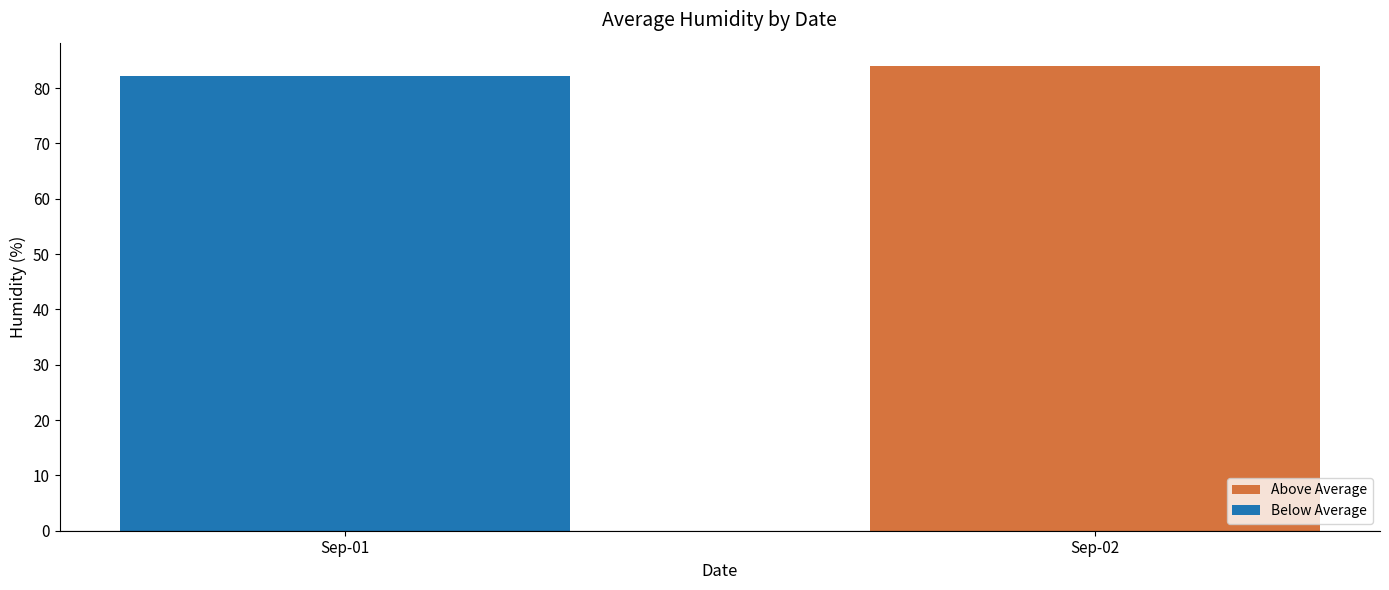

How many data points are less than 84?

1